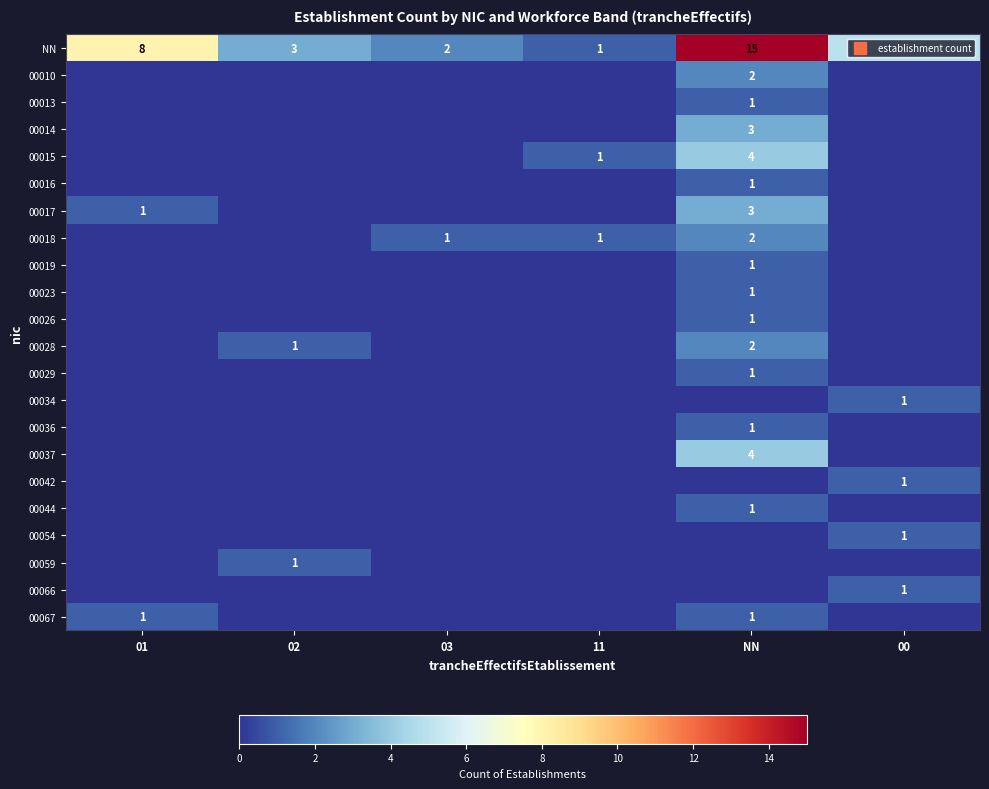

At which label does NN reach its minimum?

11